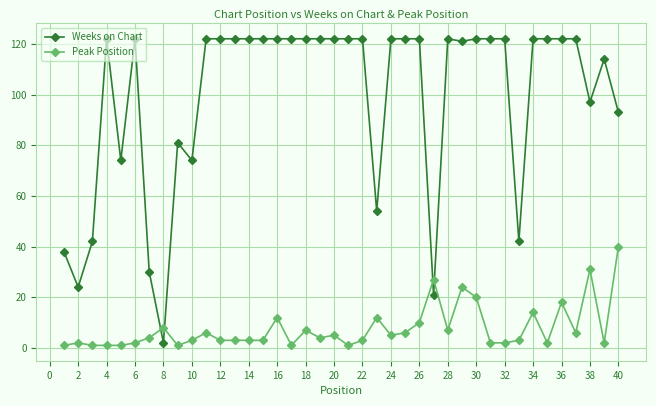

What is the difference between the maximum and minimum values in the Weeks on Chart series?

120